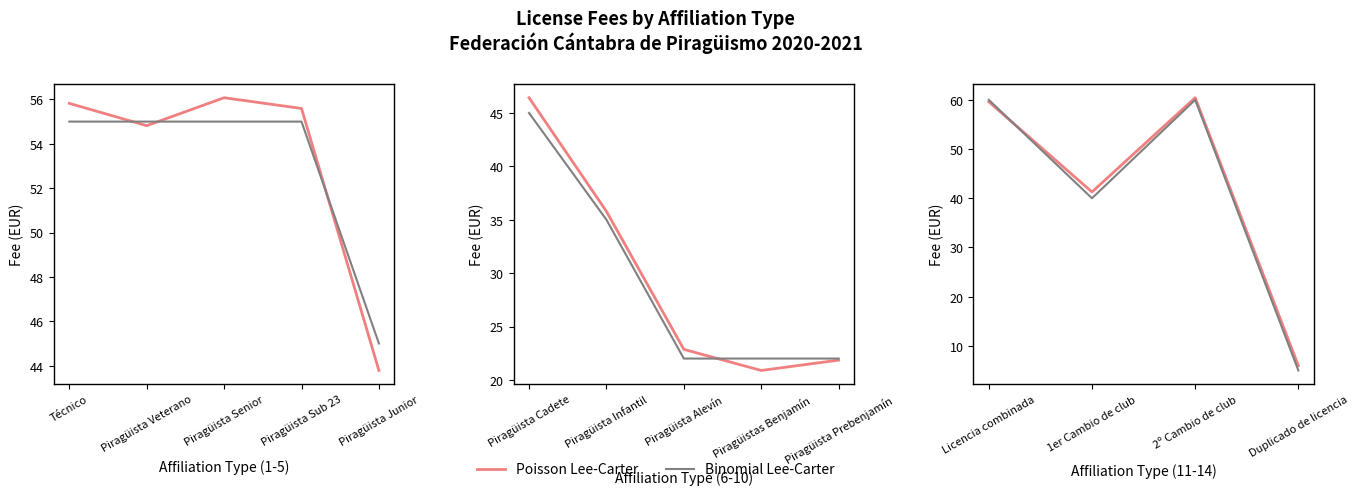

The value of Poisson Lee-Carter at 1er Cambio de club is 17.2. True or false?

False